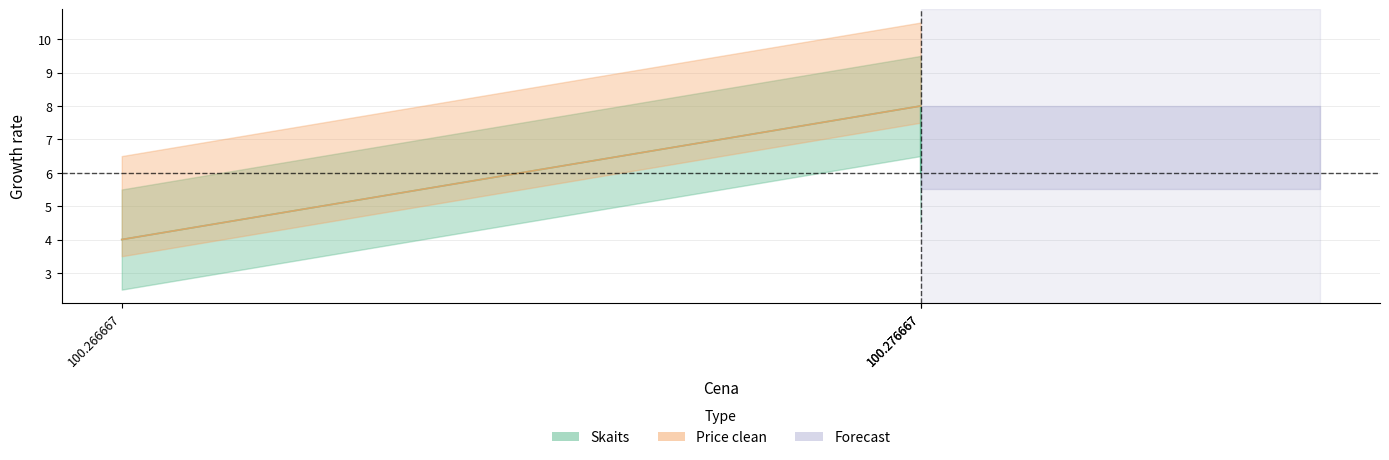

How many lines are shown in the chart?

2